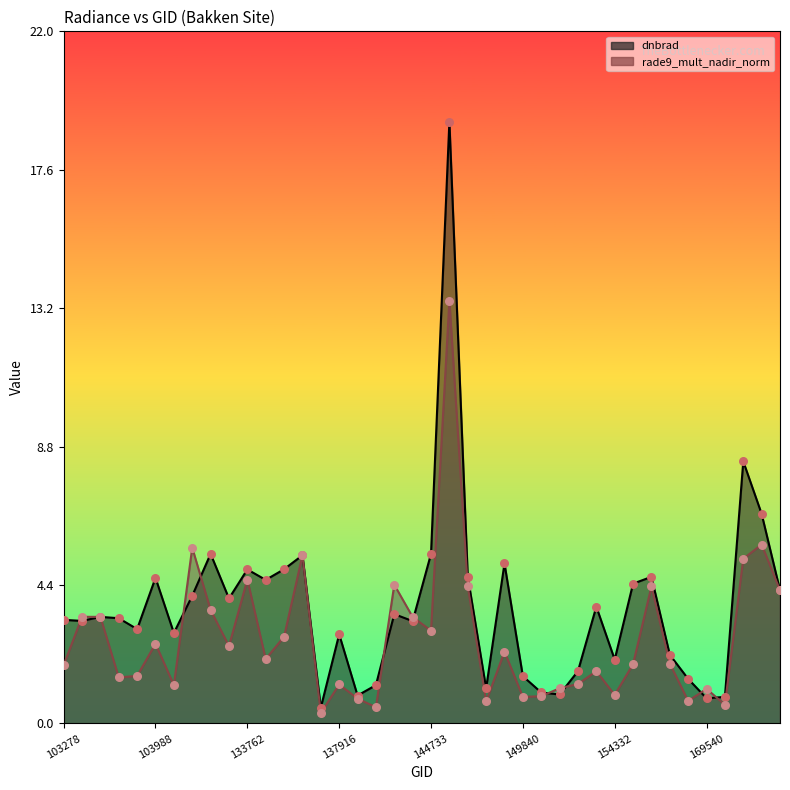

Which series has the largest Y range (max minus min)?

dnbrad